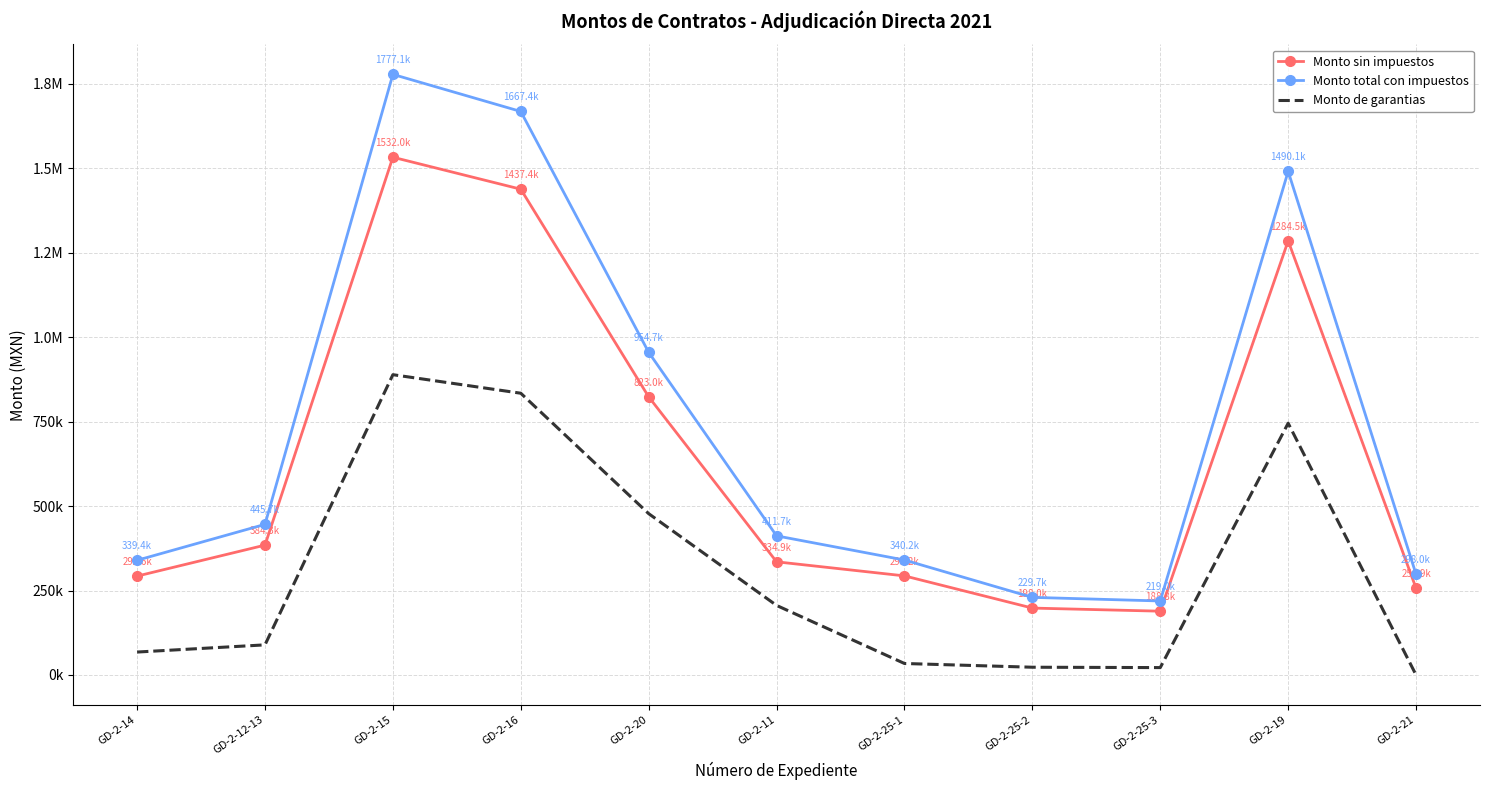

Which has a higher value, GD-2-16 or GD-2-25-1?

GD-2-16